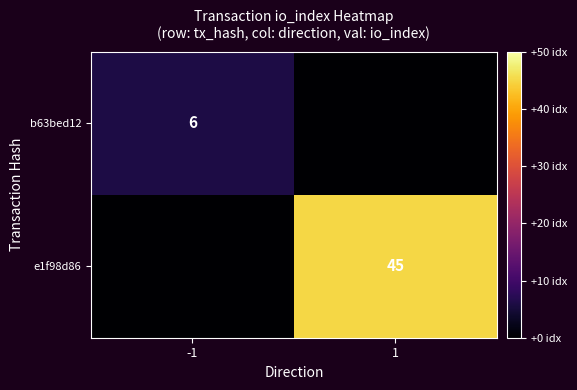

Is it true that e1f98d86 equals 45 at 1?

True